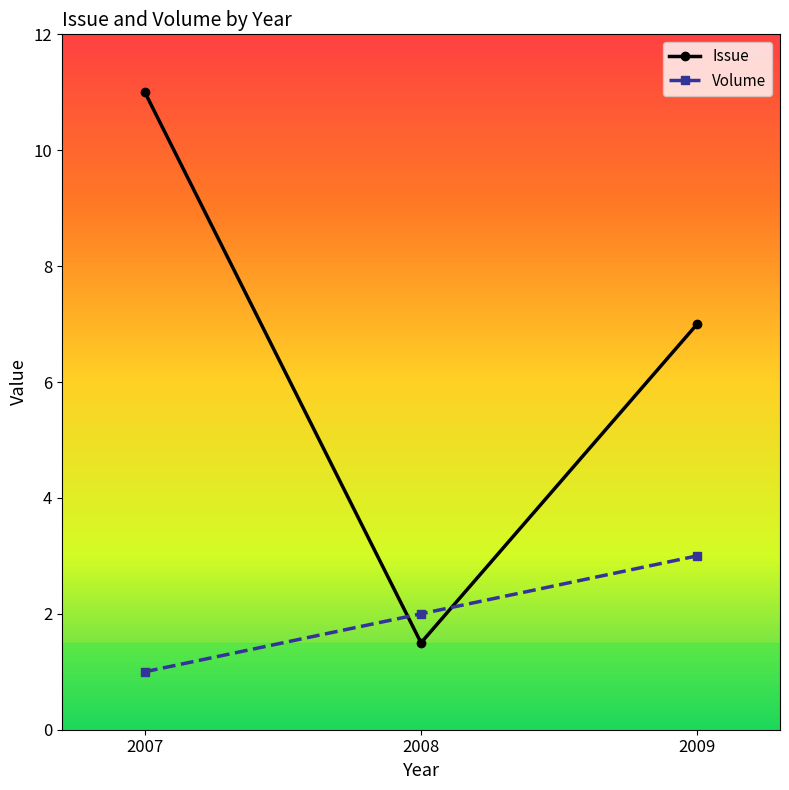

What is the lowest value of the Volume series?

1.0